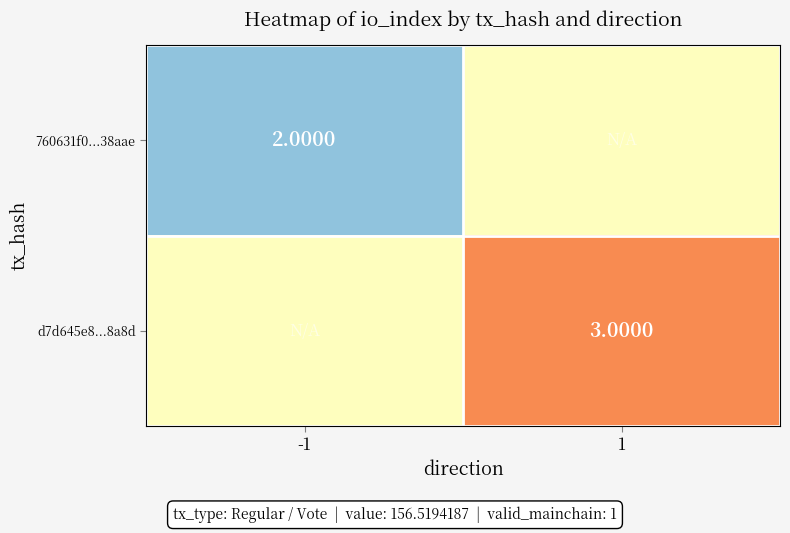

Count the d7d645e8...8a8d values in the range 2 to 3.

2